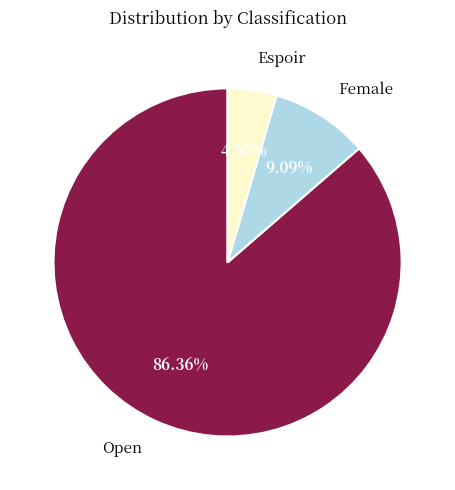

Is Female the majority of the pie?

No